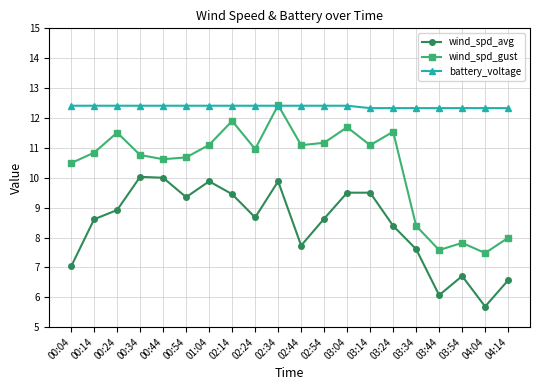

True or false: wind_spd_avg has a value of 9.9 at 02:34.

True